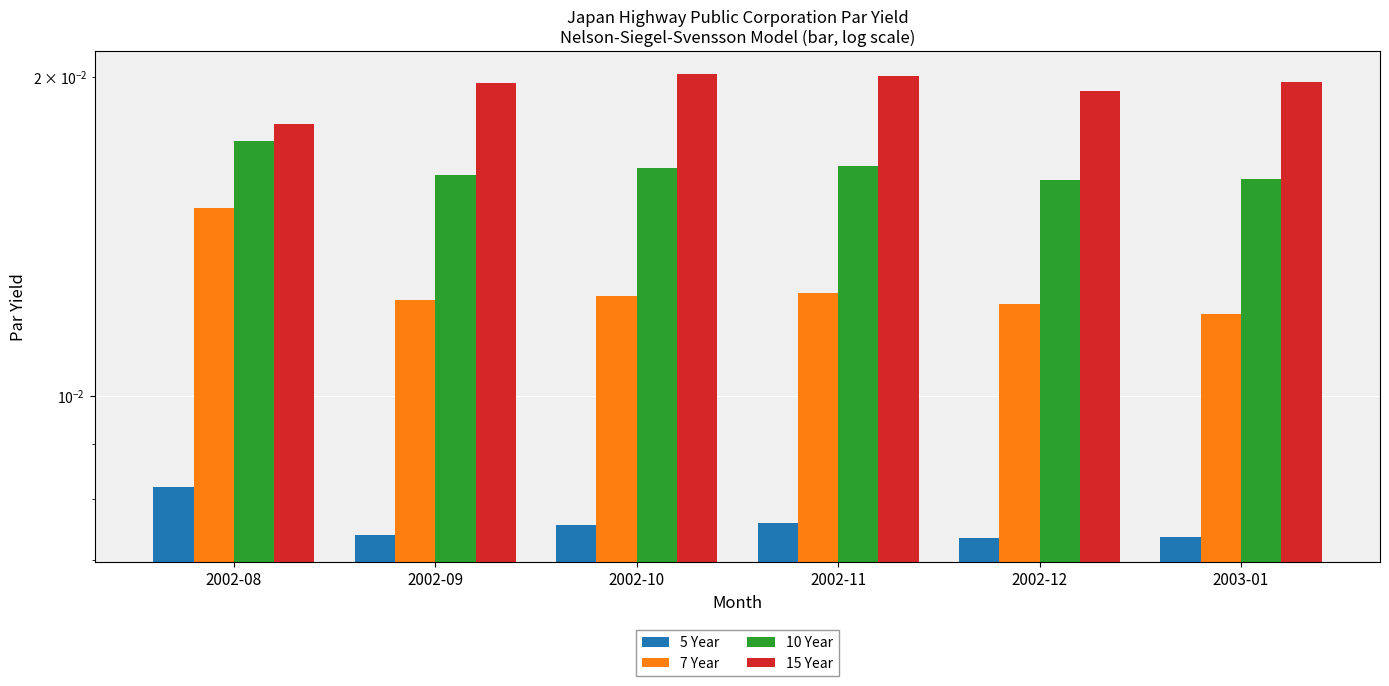

Reading left to right, transcribe all the data shown in this chart.

5 Year: 0.0	0.0	0.0	0.0	0.0	0.0
7 Year: 0.0	0.0	0.0	0.0	0.0	0.0
10 Year: 0.0	0.0	0.0	0.0	0.0	0.0
15 Year: 0.0	0.0	0.0	0.0	0.0	0.0